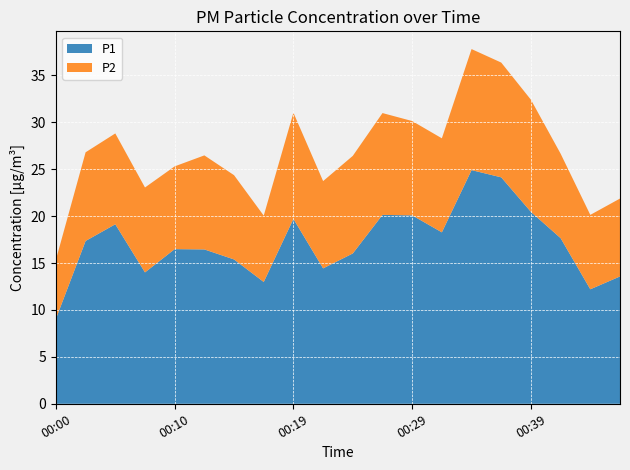

Reading left to right, extract all data points from this chart.

P1: 00:00=9.1	00:02=17.4	00:05=19.1	00:07=14.0	00:10=16.5	00:12=16.4	00:14=15.4	00:17=13.0	00:19=19.7	00:22=14.4	00:24=16.0	00:27=20.1	00:29=20.1	00:32=18.3	00:34=24.9	00:37=24.1	00:39=20.4	00:41=17.6	00:44=12.2	00:46=13.6
P2: 00:00=6.3	00:02=9.4	00:05=9.7	00:07=9.1	00:10=8.8	00:12=10.0	00:14=9.0	00:17=7.1	00:19=11.3	00:22=9.3	00:24=10.4	00:27=10.8	00:29=10.1	00:32=10.0	00:34=12.9	00:37=12.2	00:39=11.9	00:41=9.0	00:44=7.9	00:46=8.3